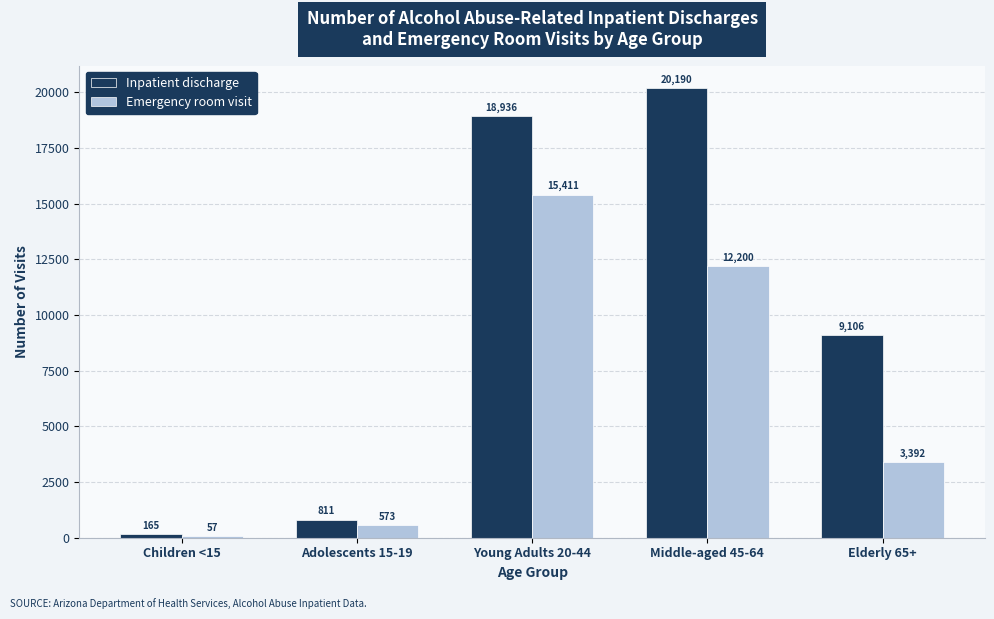

True or false: Emergency room visit has a value of 15411 at Young Adults 20-44.

True